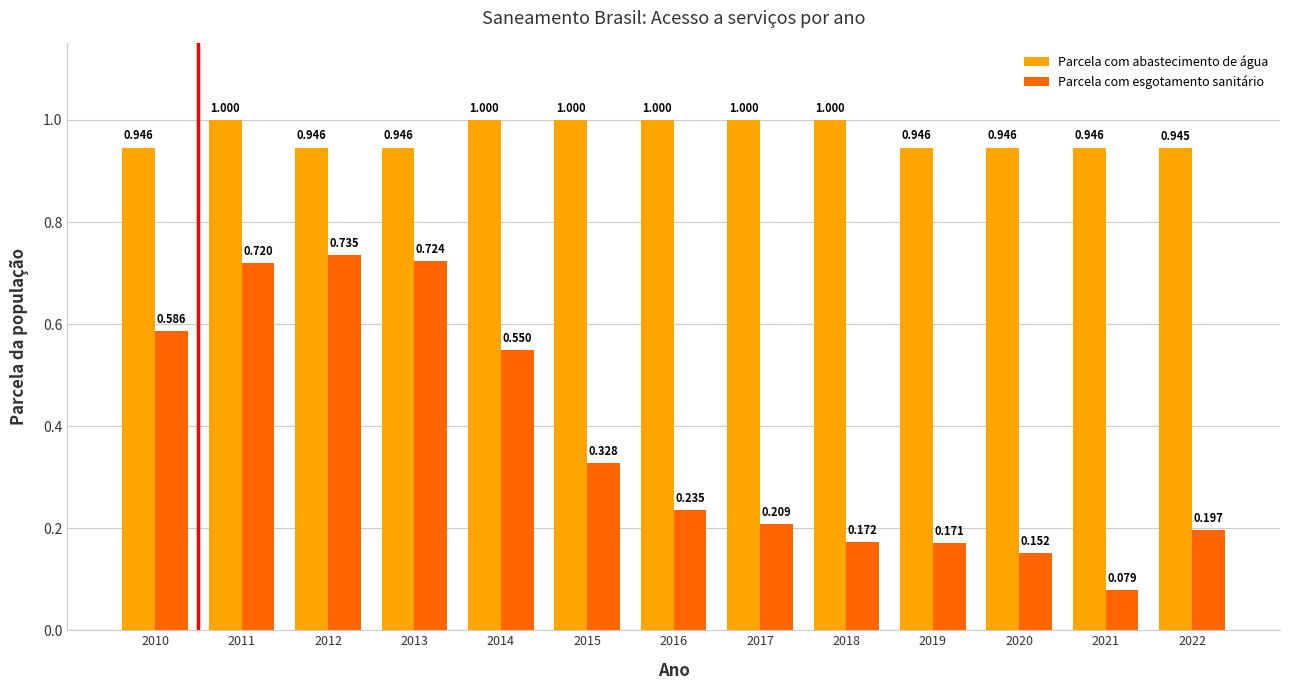

At how many categories does at least one series exceed 0?

13